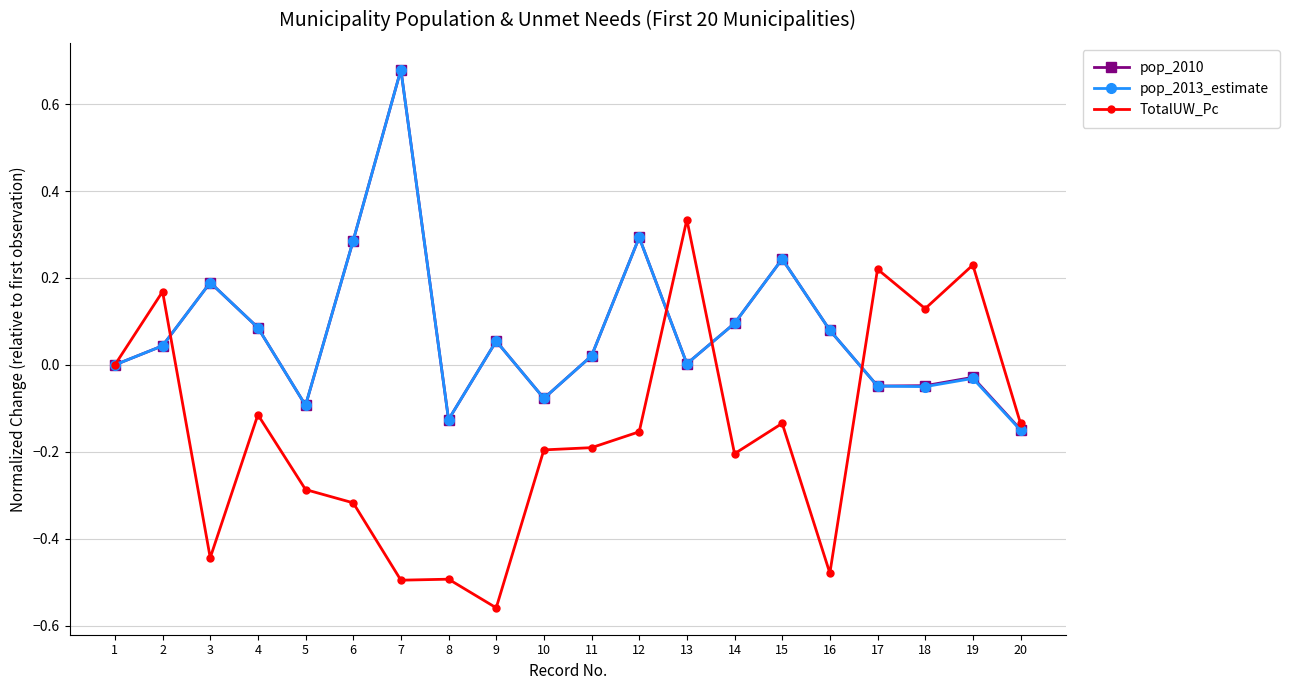

True or false: pop_2010 has more than 2 interior local peaks.

True